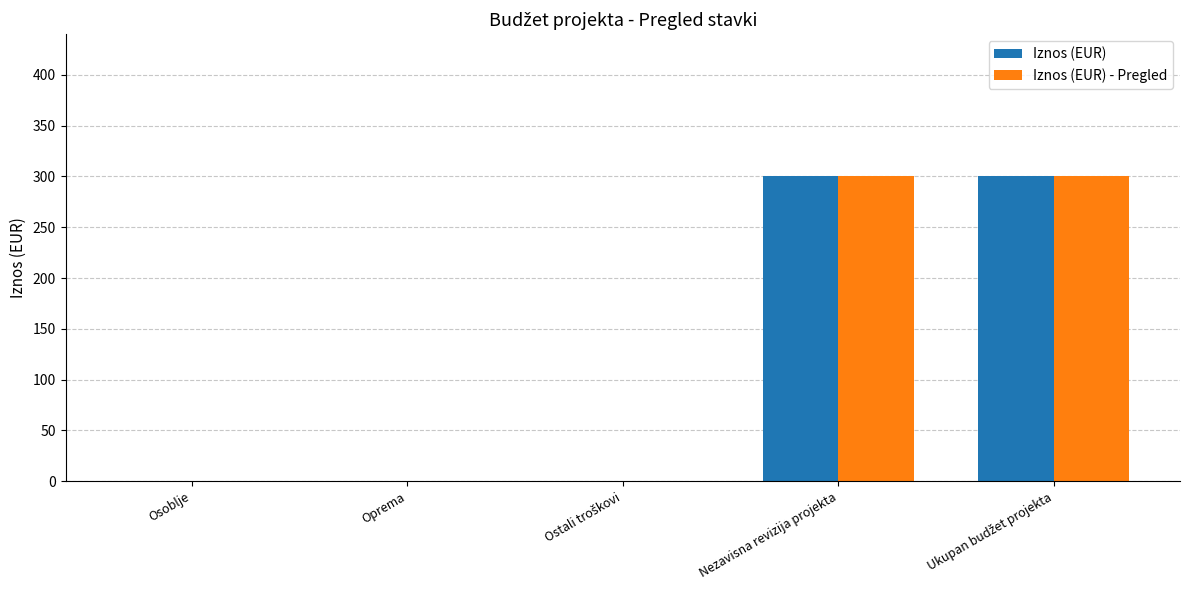

Is it true that Iznos (EUR) - Pregled equals 120 at Oprema?

False